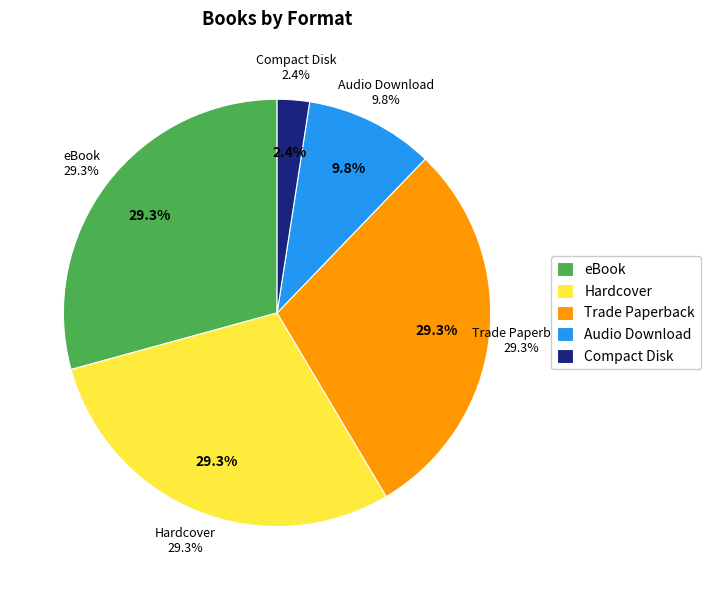

Which category has the biggest portion of the pie?

eBook